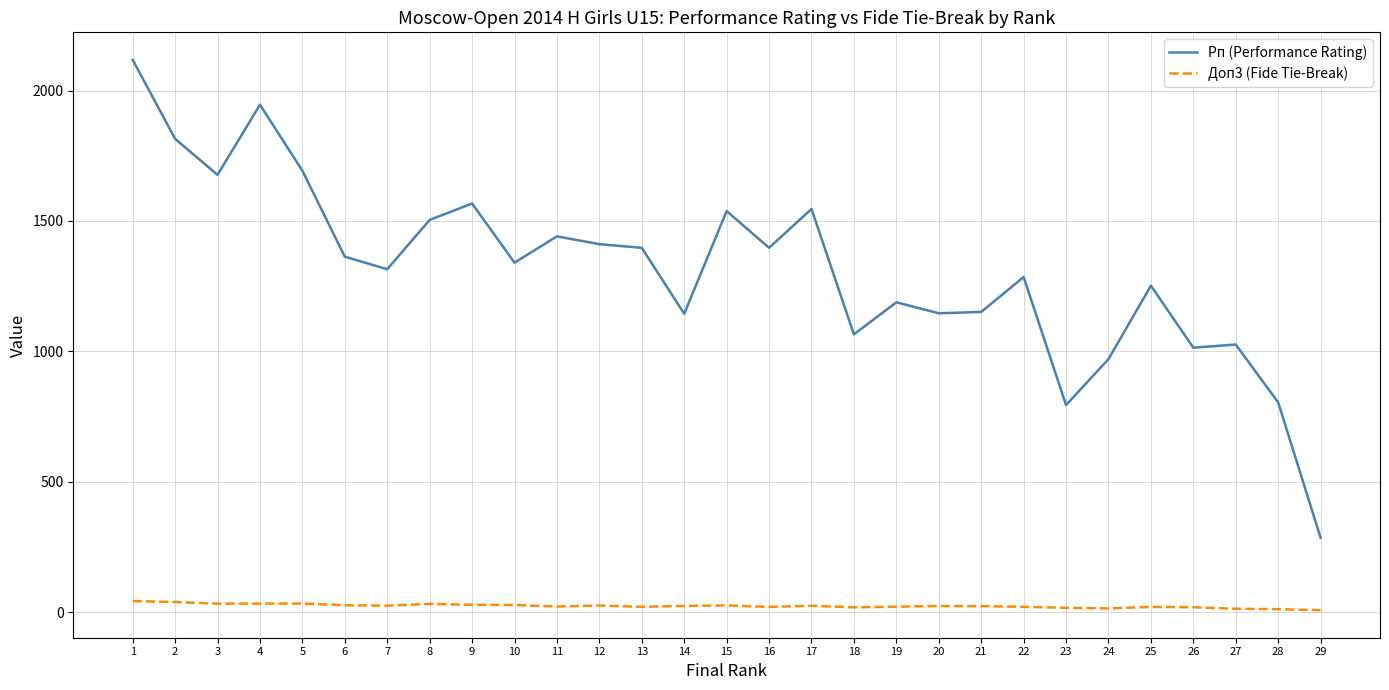

What value does the Доп3 (Fide Tie-Break) series have at 25?

19.5